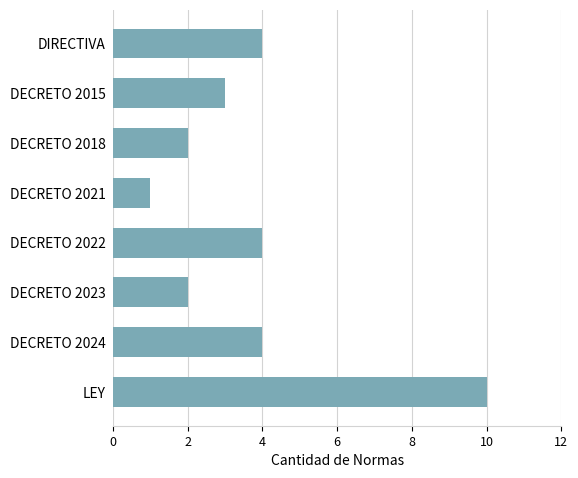

What is the sum of the values at DECRETO 2022 and DECRETO 2018?

6